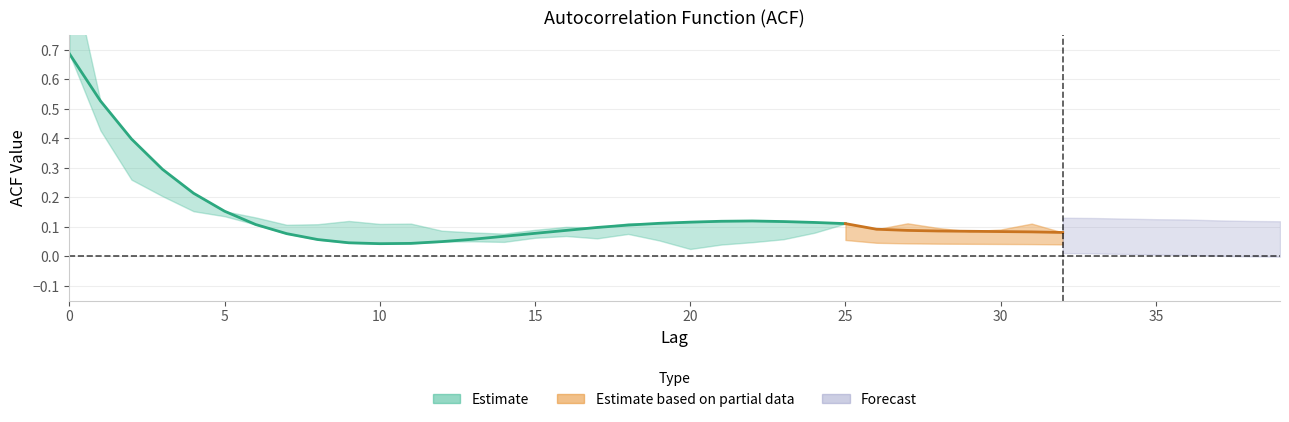

The acf_shown series shows 0.0 at 13. True or false?

False